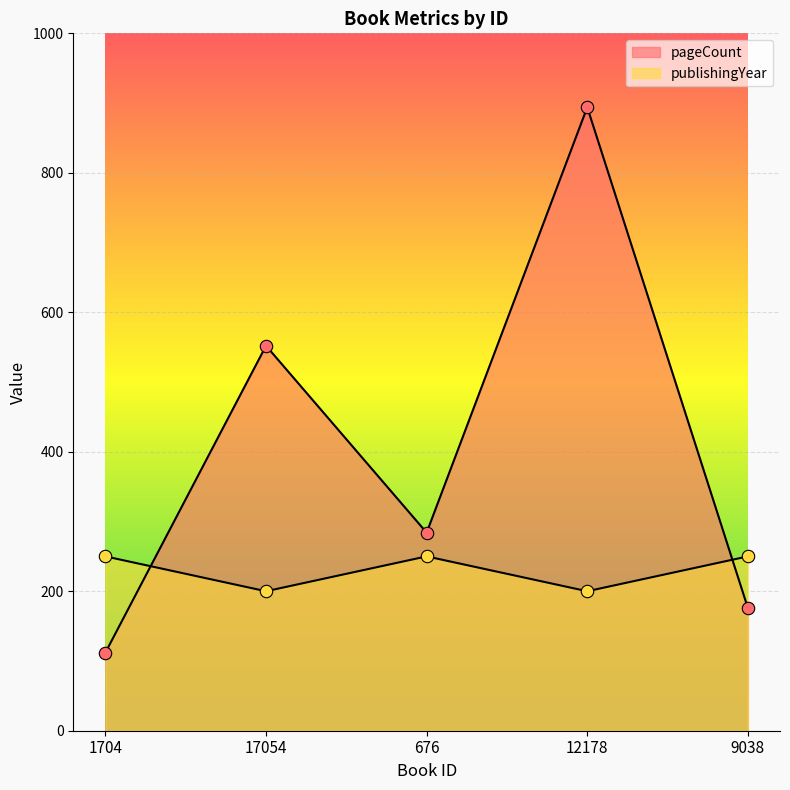

At which category is the sum across all series the highest?

12178